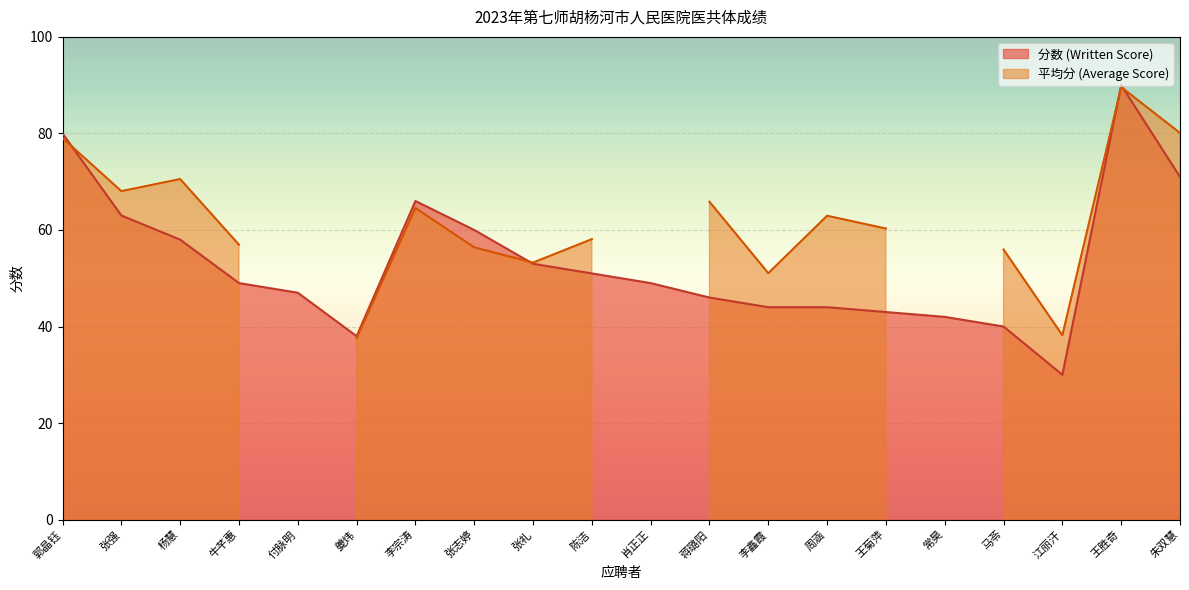

What is the minimum value shown in the chart?

30